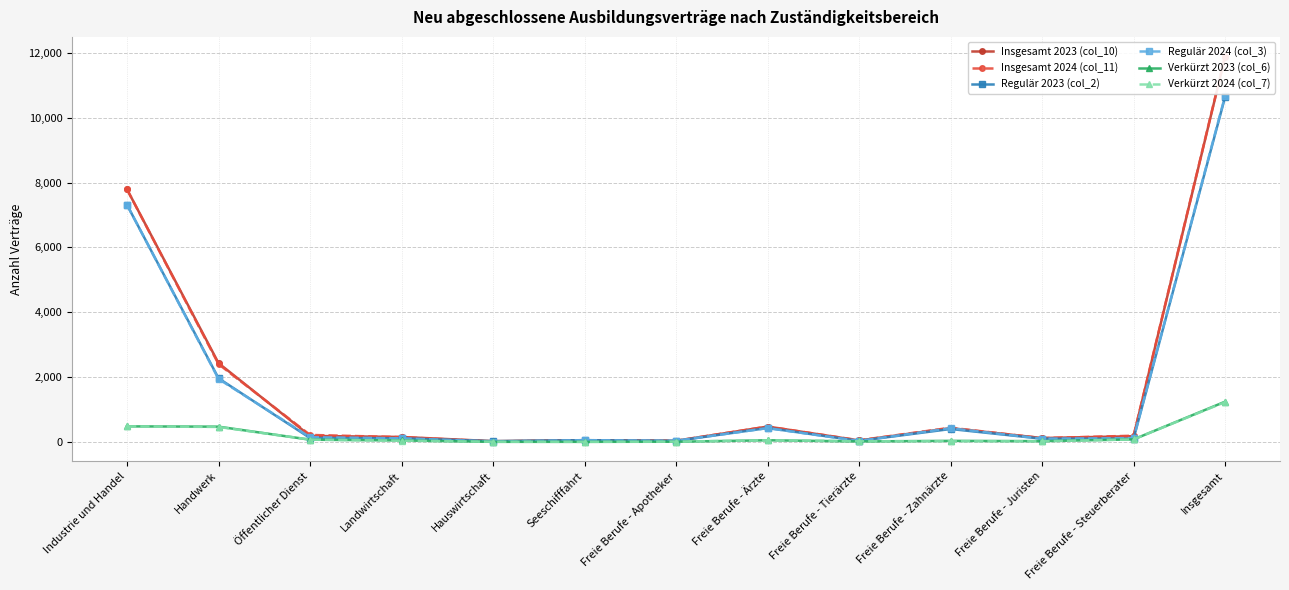

Does the chart have visible grid lines?

Yes